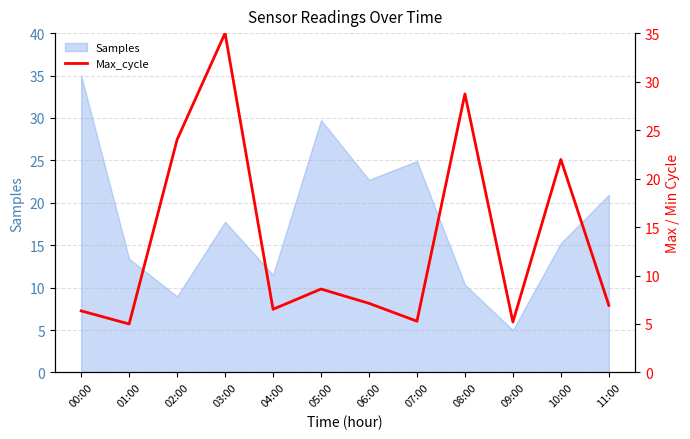

What is the sum of all values?

160.7